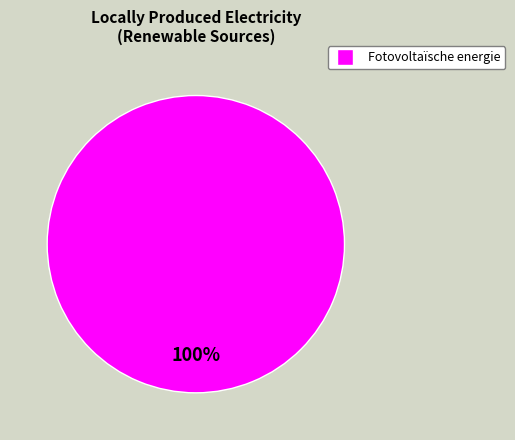

Is there any slice that represents more than half of the pie?

Yes